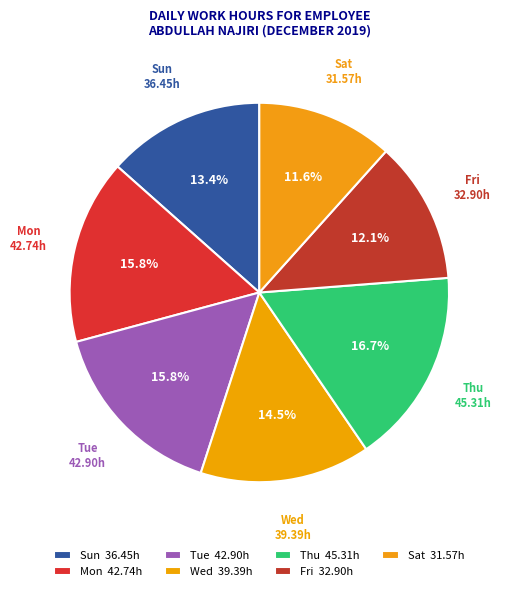

Does any single category account for the majority?

No